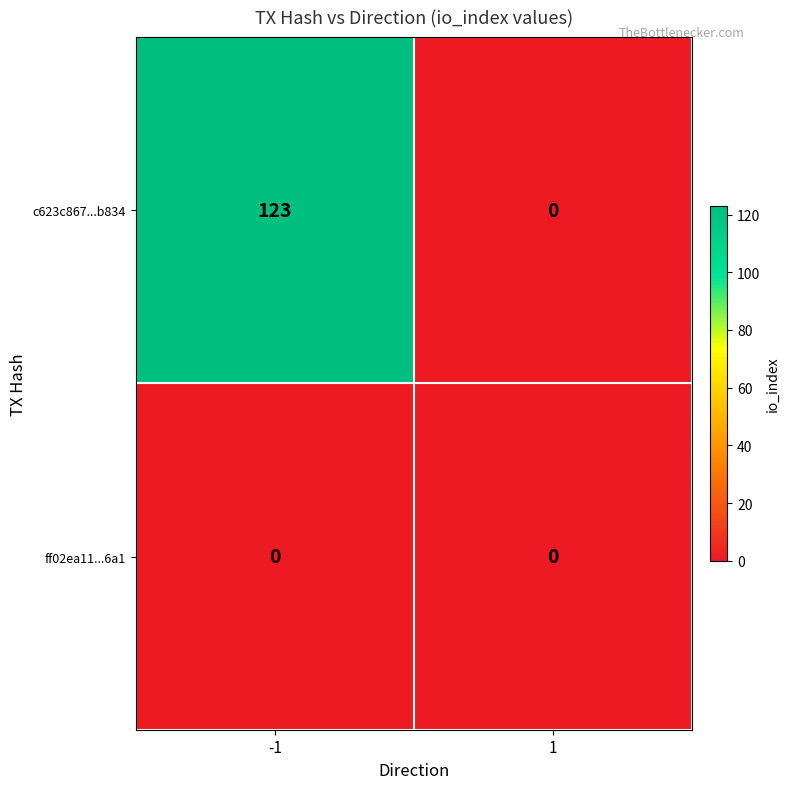

Reading left to right, extract all data points from this chart.

c623c867...b834: 123	0
ff02ea11...6a1: 0	0